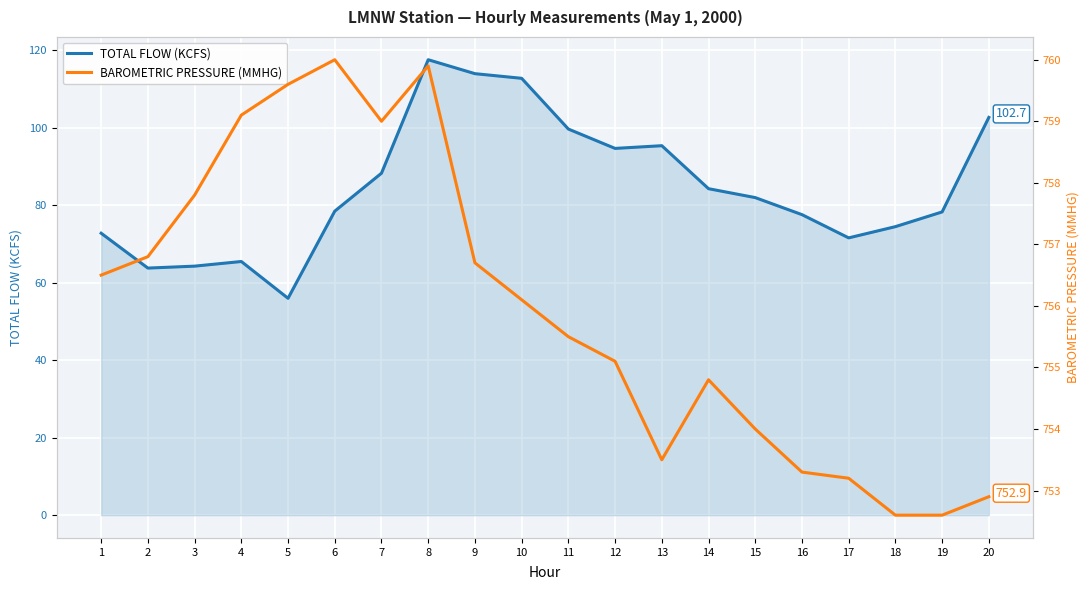

Rank the series by their average value, from highest to lowest.

BAROMETRIC PRESSURE (MMHG), TOTAL FLOW (KCFS)